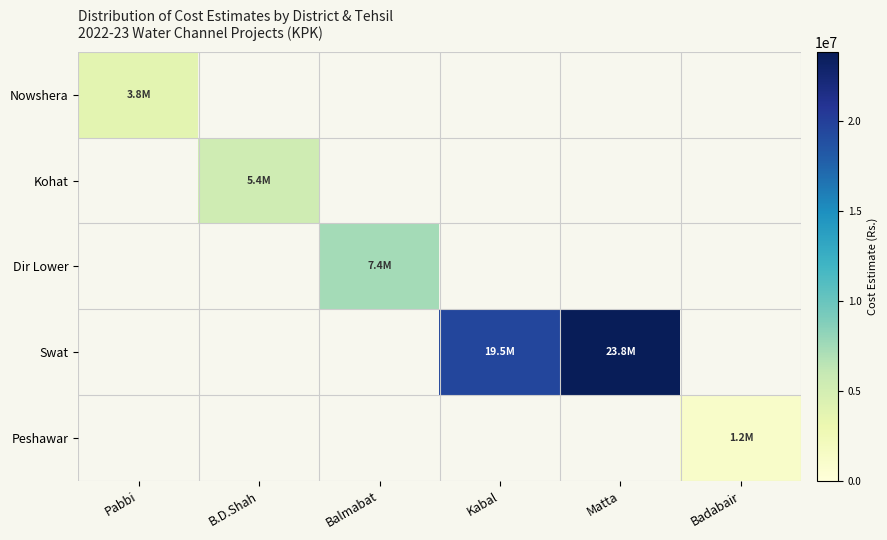

Between Pabbi and Balmabat, which is larger?

Balmabat